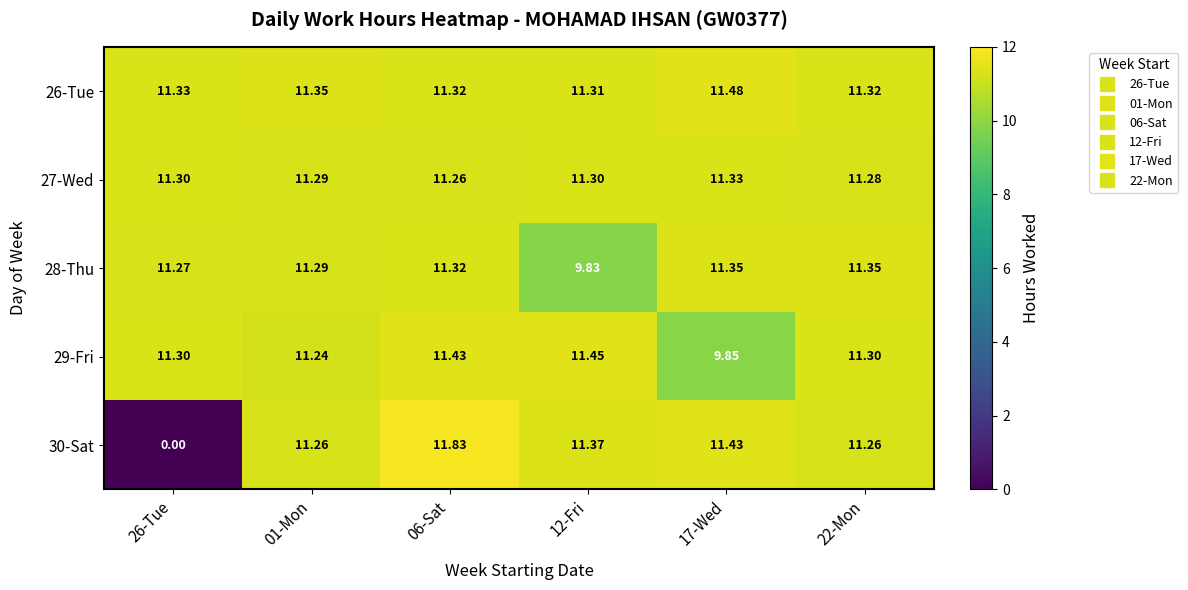

Is the value of 29-Fri at 22-Mon greater than the value of 27-Wed at 22-Mon?

Yes